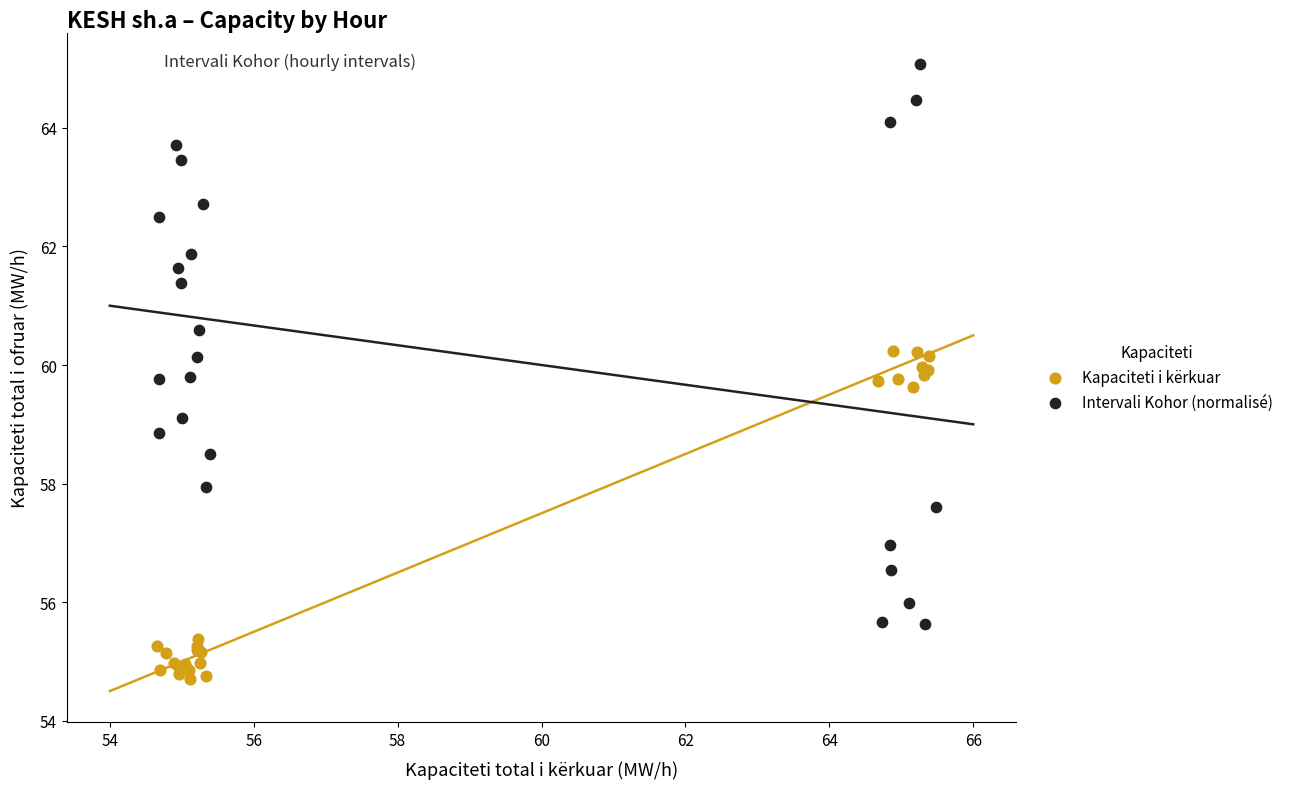

What are all the series names shown in the legend?

Kapaciteti i kërkuar, Intervali Kohor (normalisé)